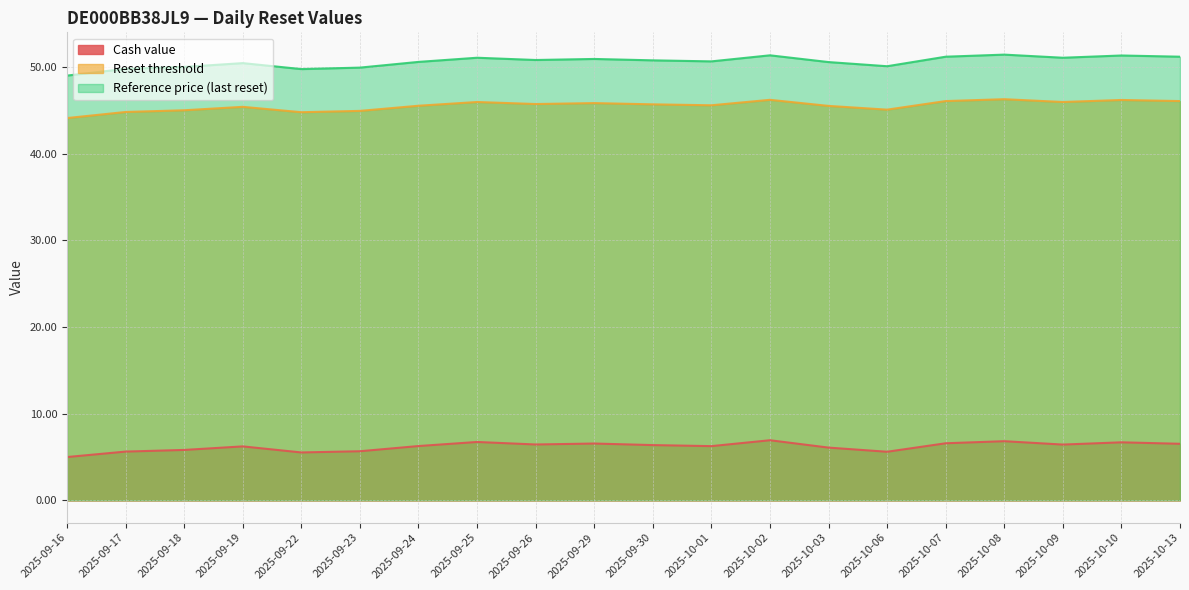

What is the lowest value of the Cash value series?

5.0